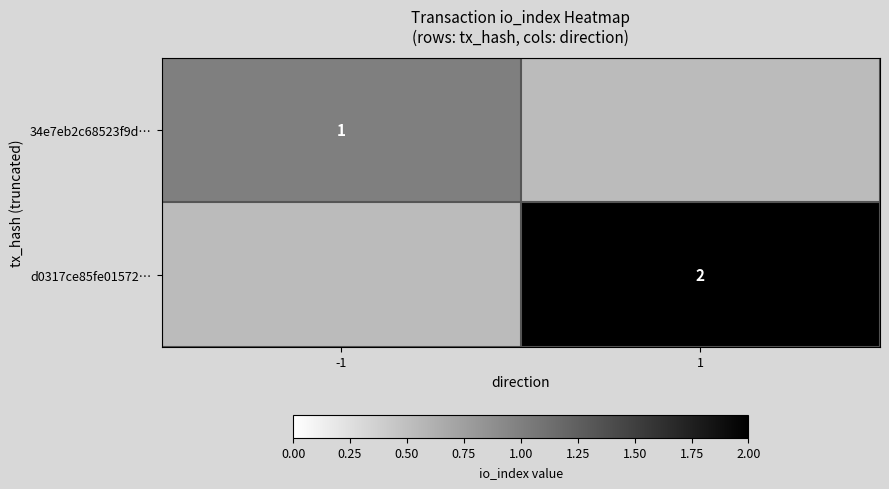

The value of 34e7eb2c68523f9d… at -1 is 0. True or false?

False